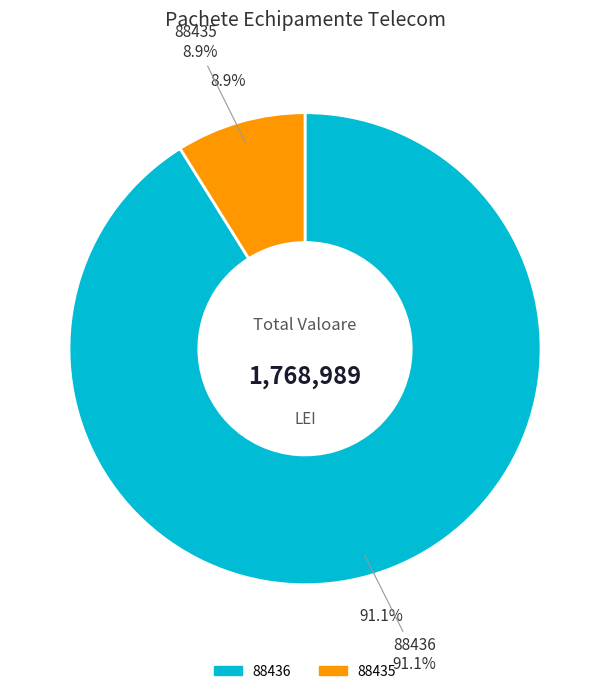

To the nearest percent, what is the combined percentage of 88435 and 88436?

100%